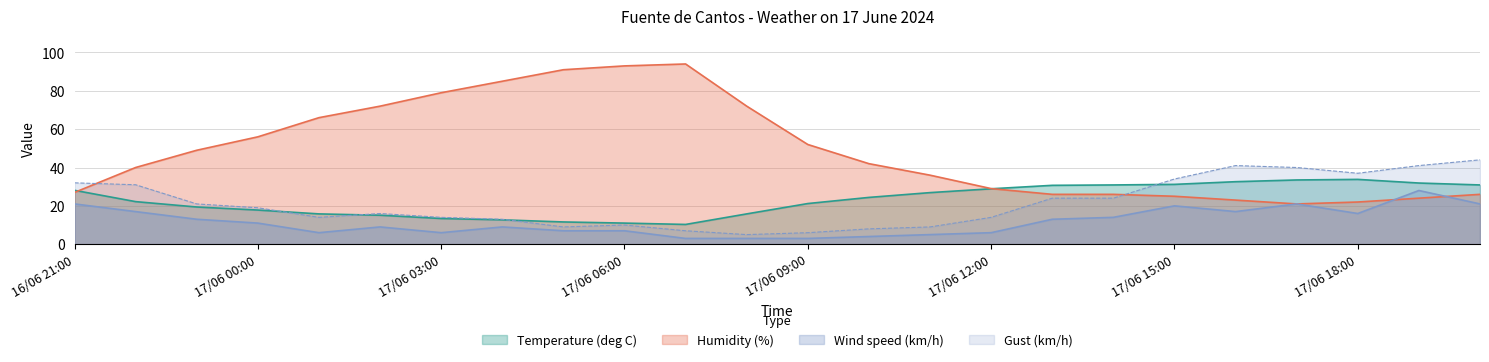

Count the number of categories in the chart.

24